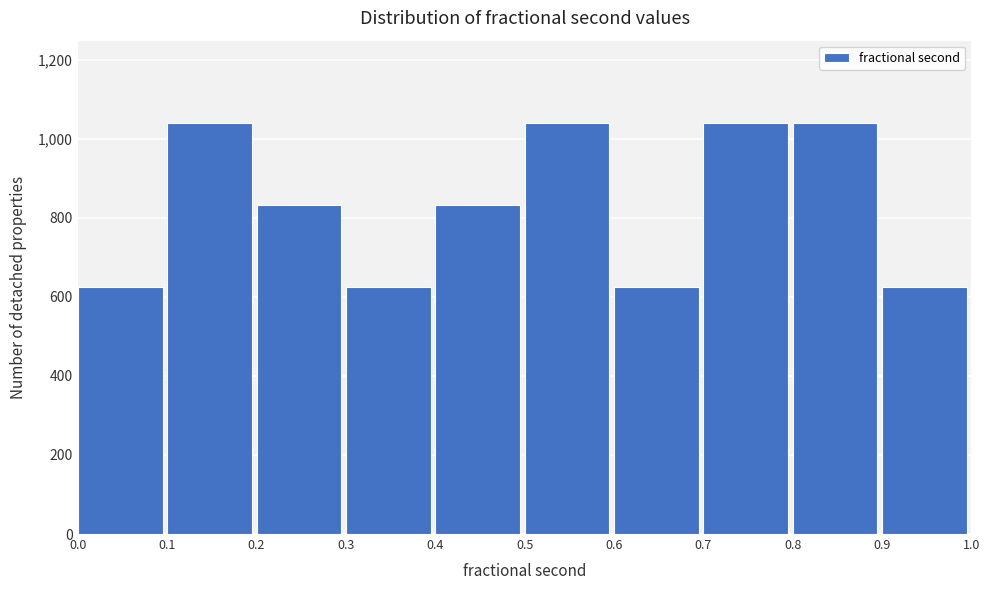

How tall is the bar that spans 0.8 to 0.9 on the x-axis? The values are not printed on the chart, so give them approximately, as read against the axis.

1040